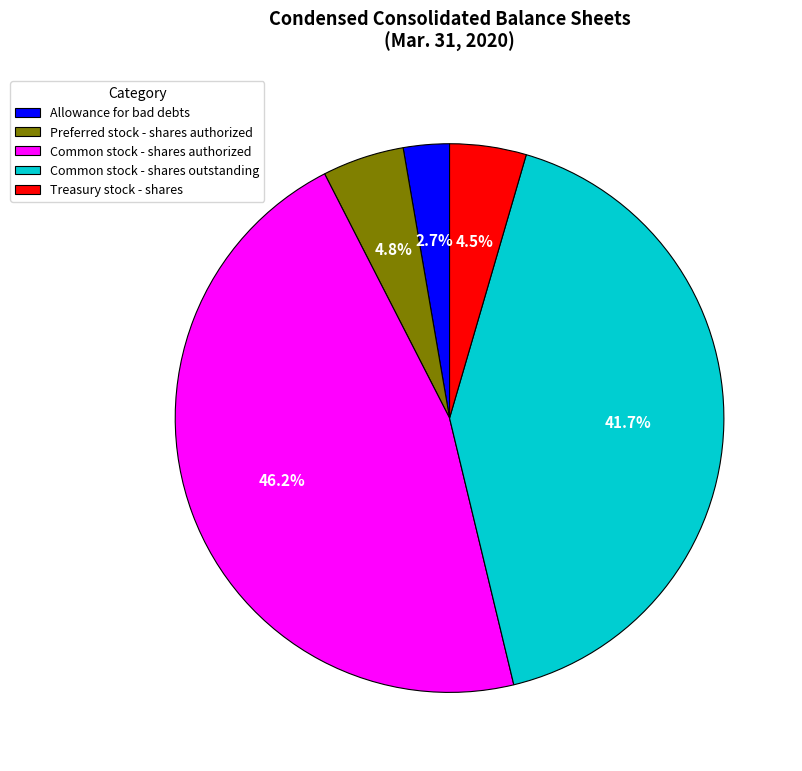

Count the number of slices in the pie.

5